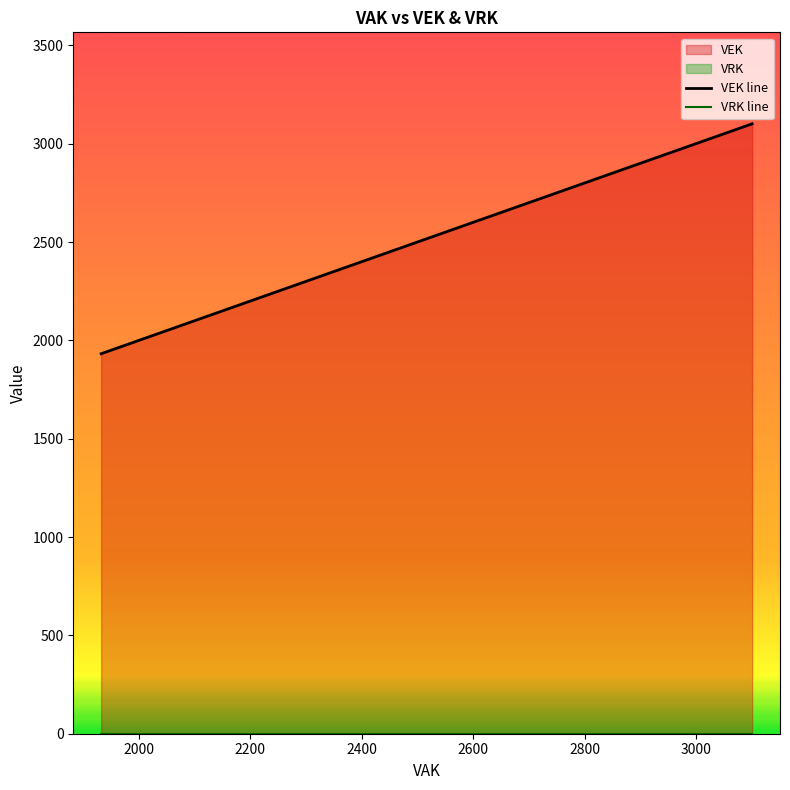

At how many categories does at least one series exceed 519?

27